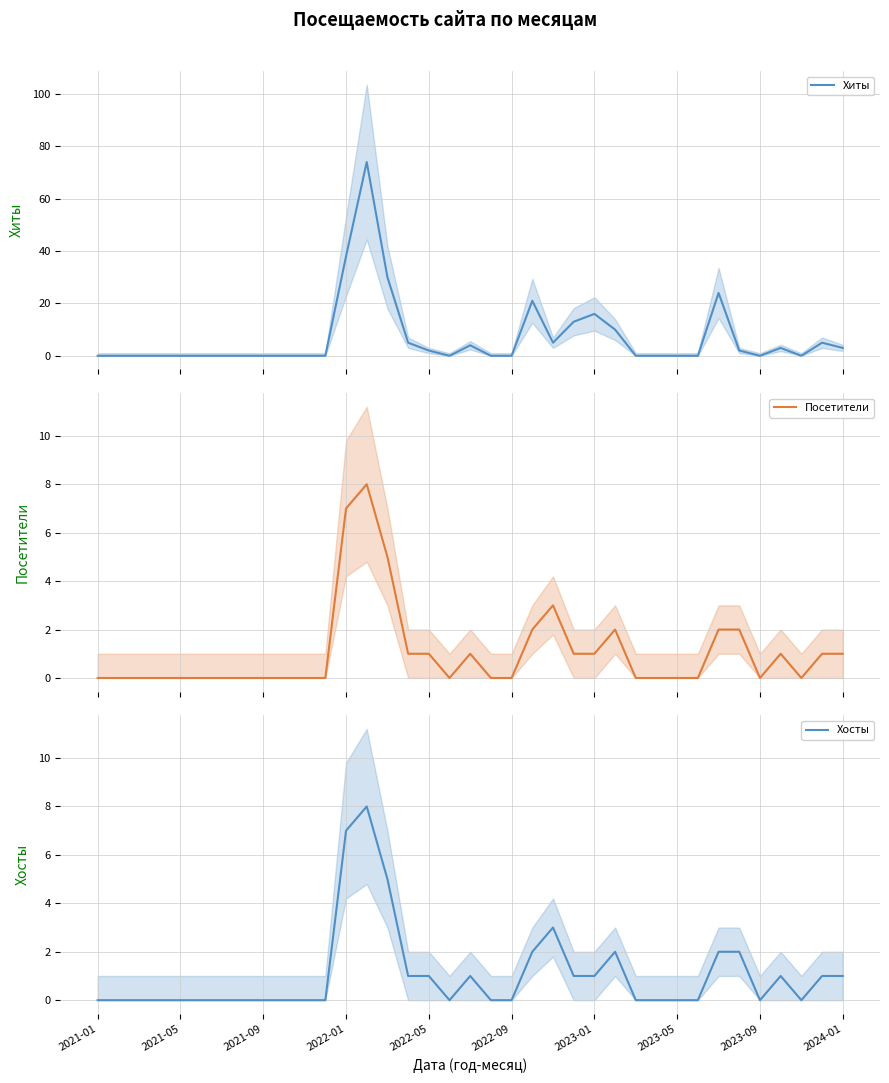

How many positive values does the Хиты series have?

16